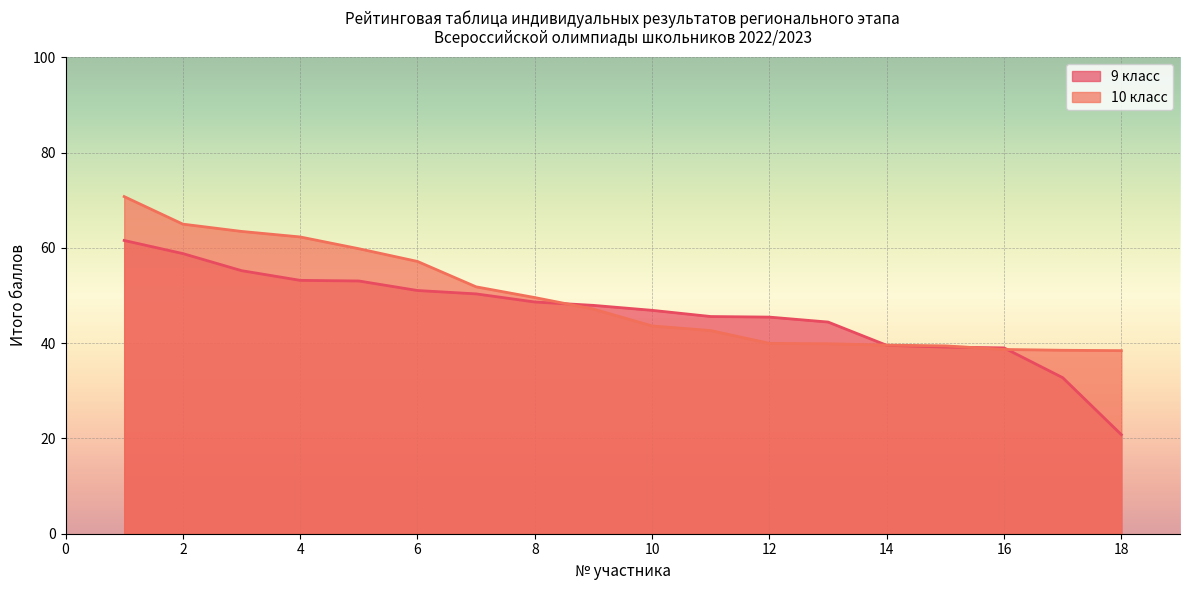

The value of 9 класс at 8 is 48.6. True or false?

True